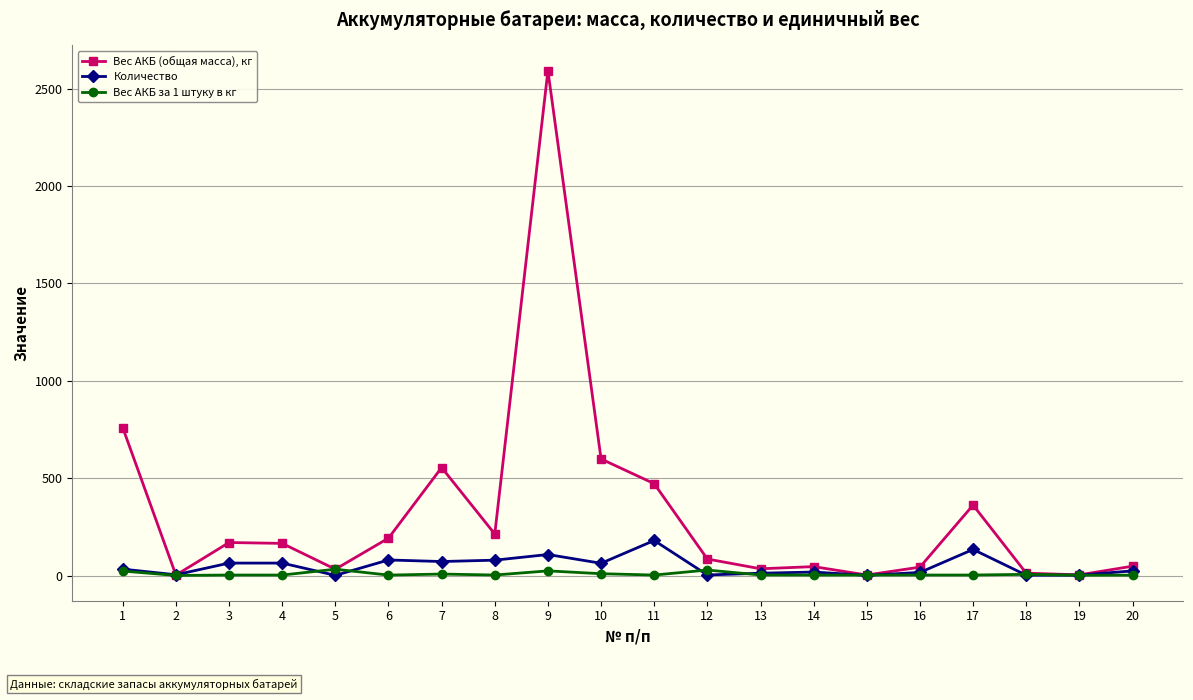

What is the greatest value displayed?

2592.0